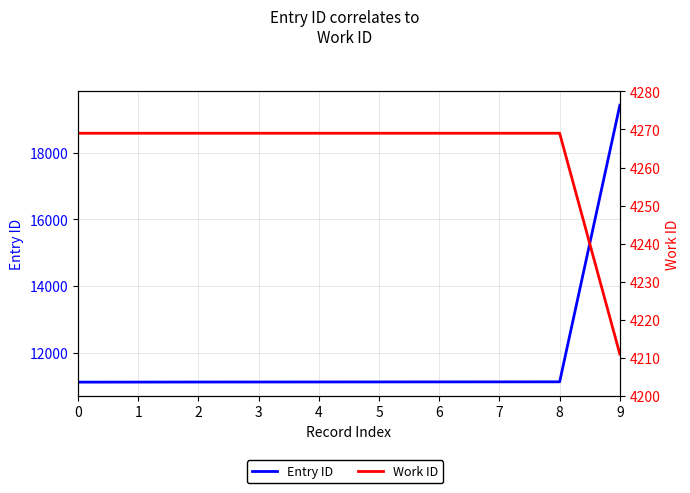

Reading left to right, transcribe all the data shown in this chart.

Entry ID: 0=11119	1=11120	2=11122	3=11123	4=11124	5=11125	6=11126	7=11127	8=11128	9=19430
Work ID: 0=4269	1=4269	2=4269	3=4269	4=4269	5=4269	6=4269	7=4269	8=4269	9=4211